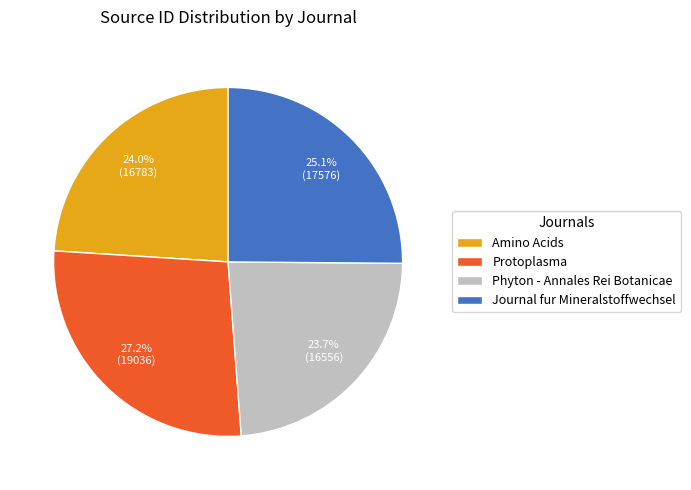

What percentage is the Amino Acids slice, to the nearest percent?

24%